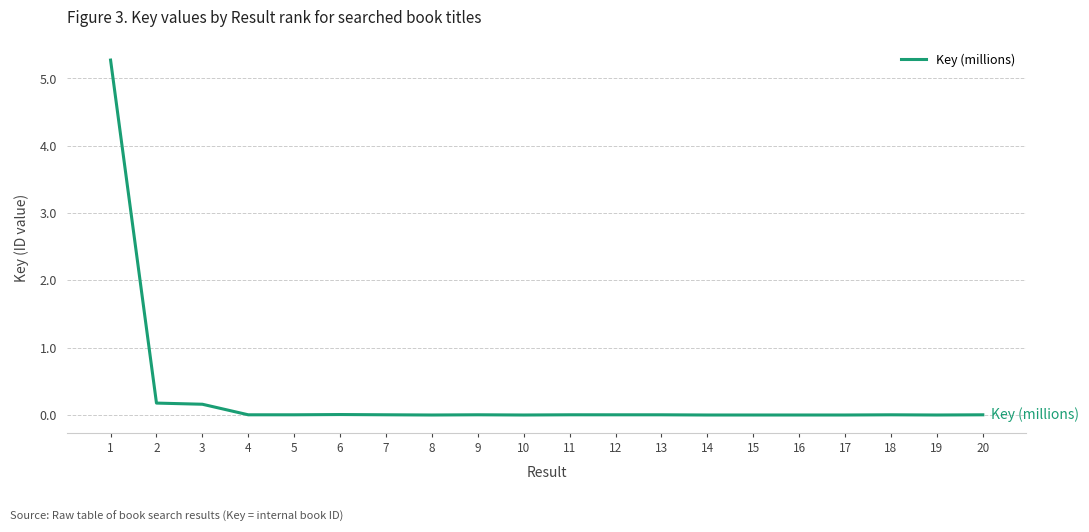

How many categories are shown in the chart?

20